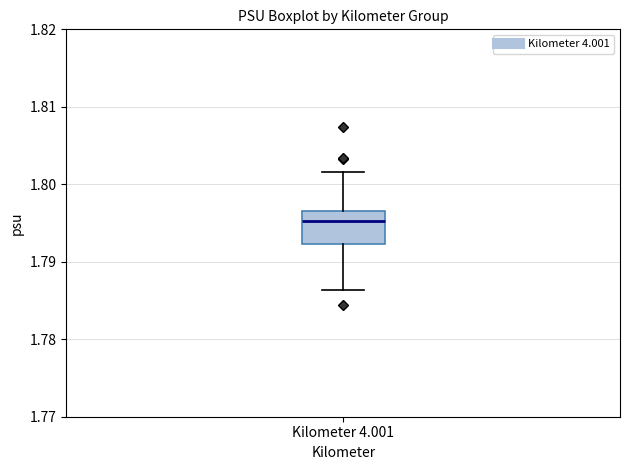

Read this box plot against the y-axis: the position of the median line, the range covered by the box, and the ends of both whiskers. The values are not printed on the chart, so give them approximately, as read against the axis.

median 1.795, box 1.792 to 1.797, whiskers 1.786 to 1.802